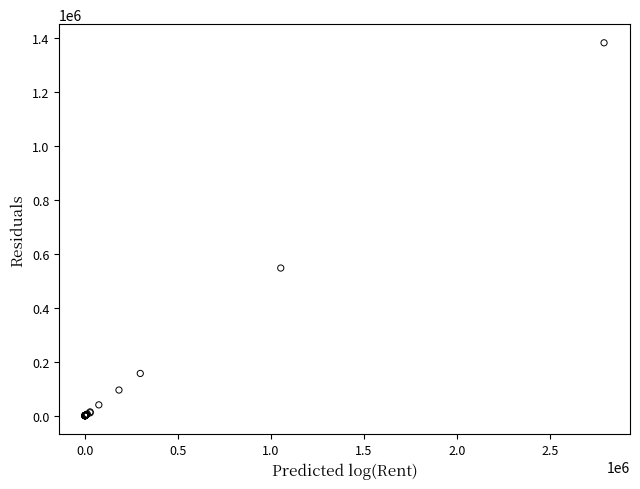

What Y value in the scatter plot is closest to 691622?

547684